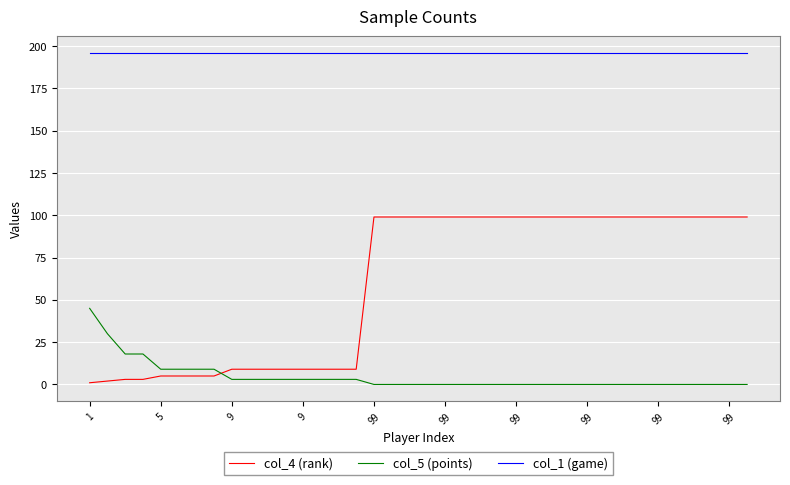

Rank the series by their maximum value, from highest to lowest.

col_1 (game), col_4 (rank), col_5 (points)